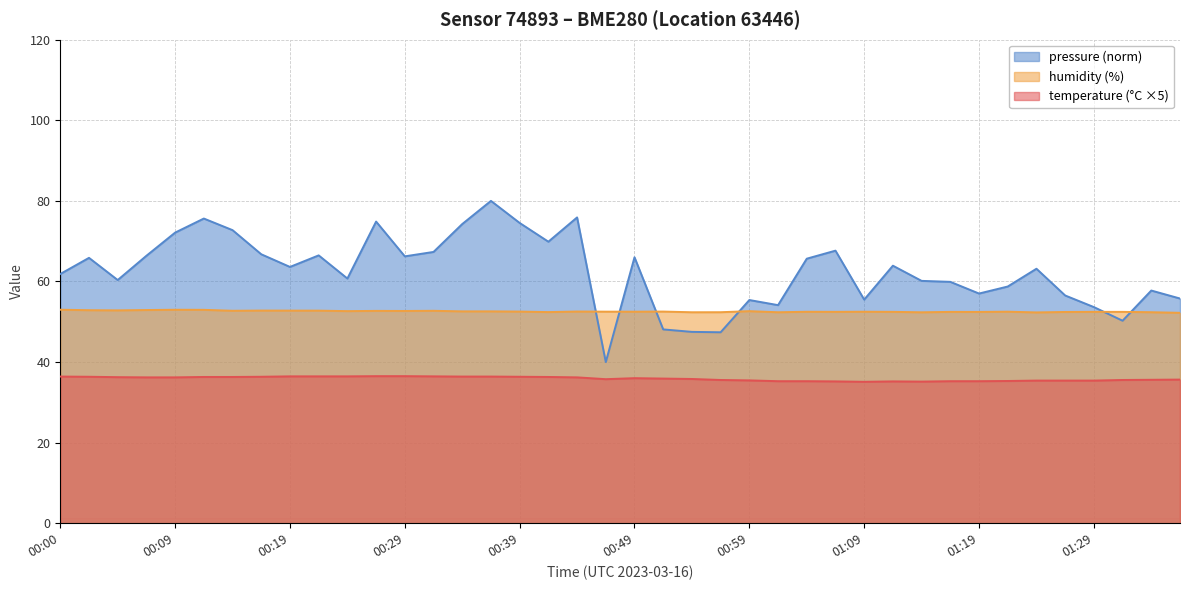

At which category does the chart reach its peak across all series?

00:00